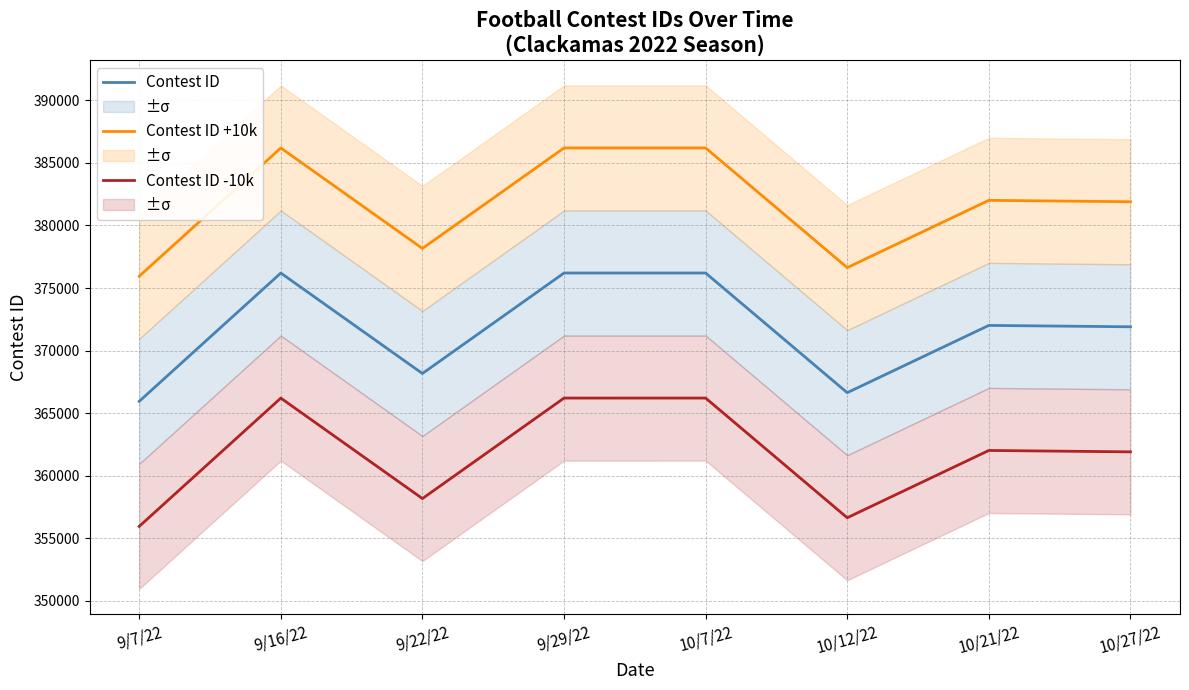

Which series changed the most between 9/16/22 and 10/7/22?

Contest ID